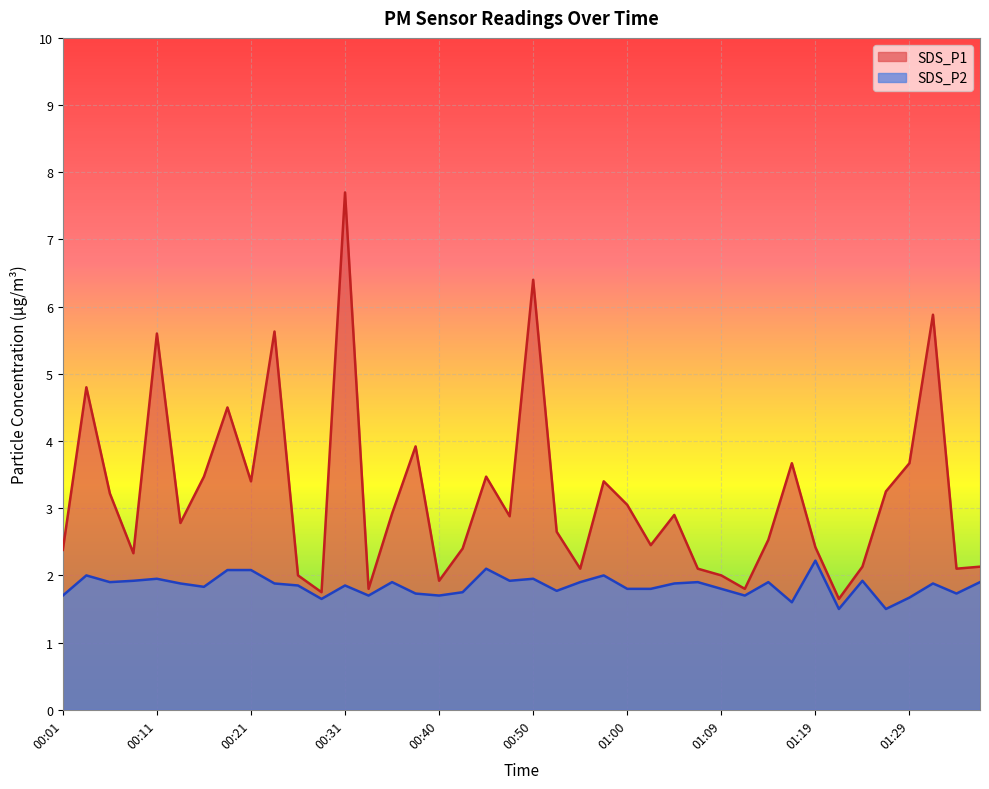

What are all the series names shown in the legend?

SDS_P1, SDS_P2